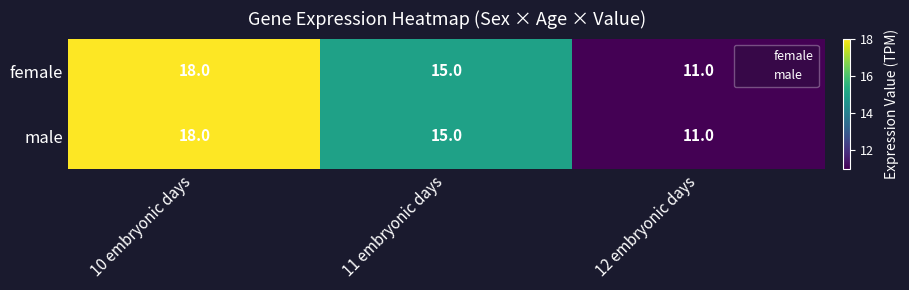

At which category is the sum across all series the highest?

10 embryonic days